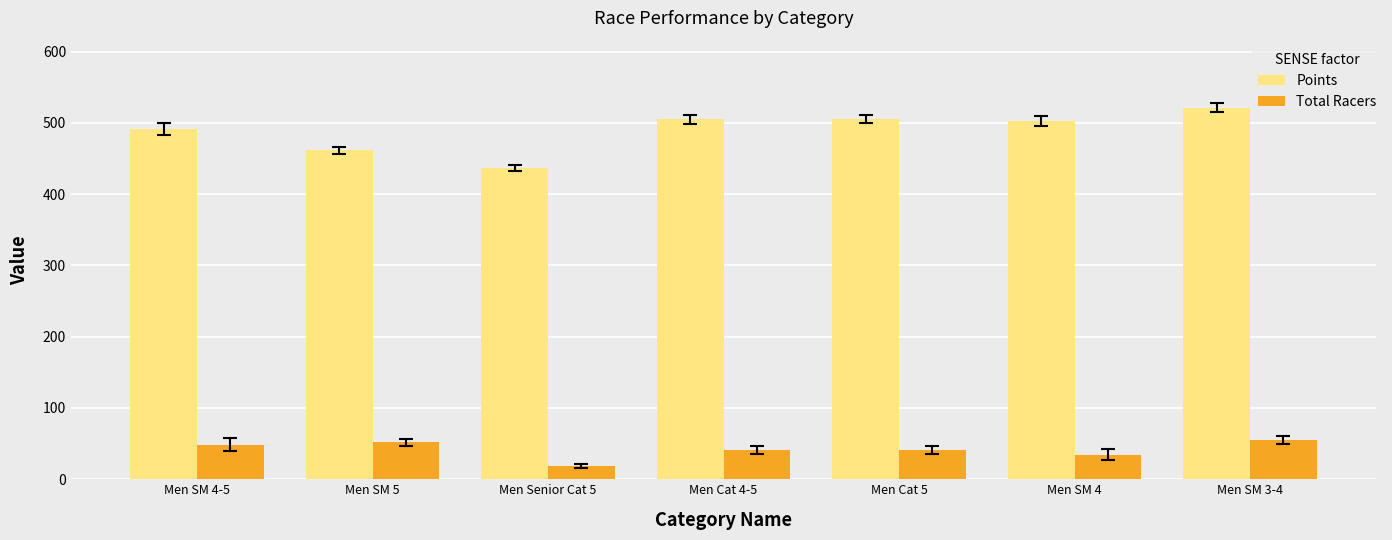

What is the sum of the Total Racers values at Men SM 5 and Men Cat 5?

93.0